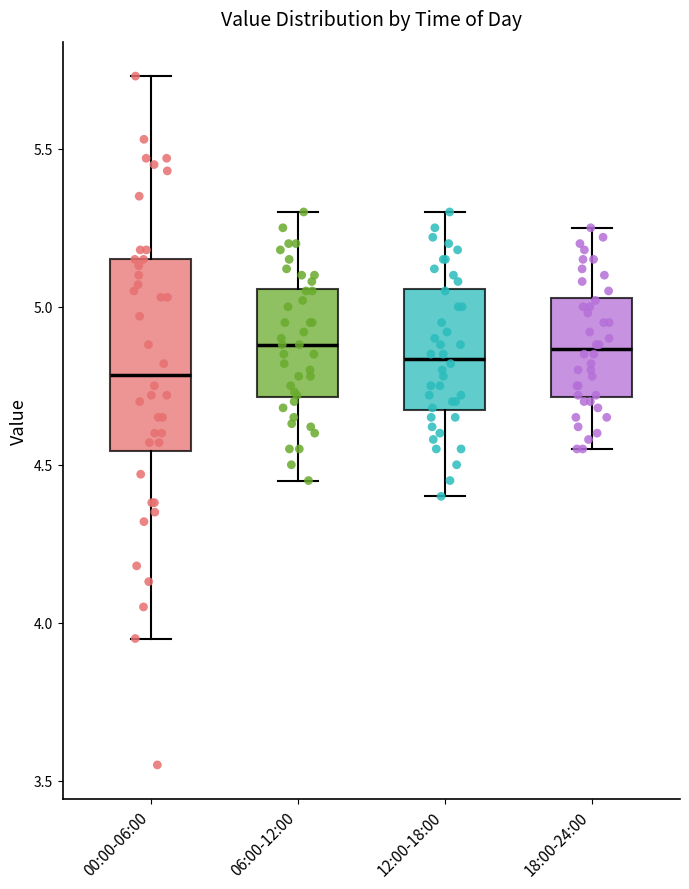

Reading left to right, read every box against the y-axis: the position of its median line, the range the box covers, and the ends of its whiskers. The values are not printed on the chart, so give them approximately, as read against the axis.

00:00-06:00: median 4.80, box 4.55 to 5.15, whiskers 3.95 to 5.75
06:00-12:00: median 4.90, box 4.70 to 5.05, whiskers 4.45 to 5.30
12:00-18:00: median 4.85, box 4.65 to 5.05, whiskers 4.40 to 5.30
18:00-24:00: median 4.85, box 4.70 to 5.05, whiskers 4.55 to 5.25